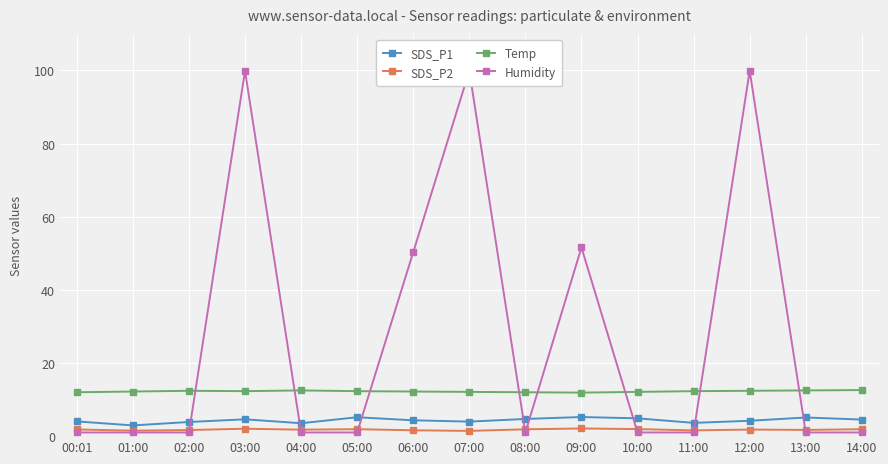

At which label does Temp reach its peak?

14:00